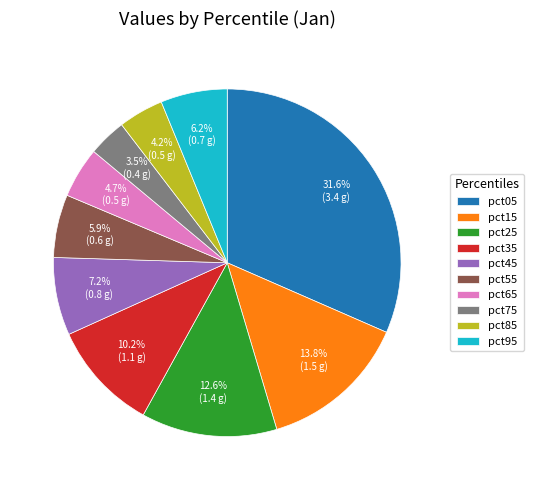

What percentage is the pct95 slice, to the nearest percent?

6%